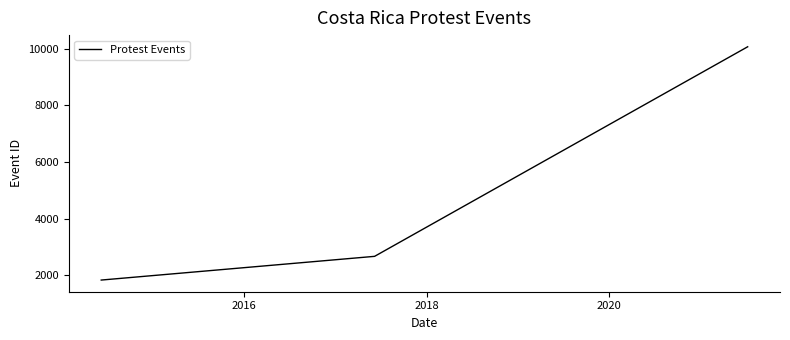

True or false: the data has more than 1 interior local peaks.

False